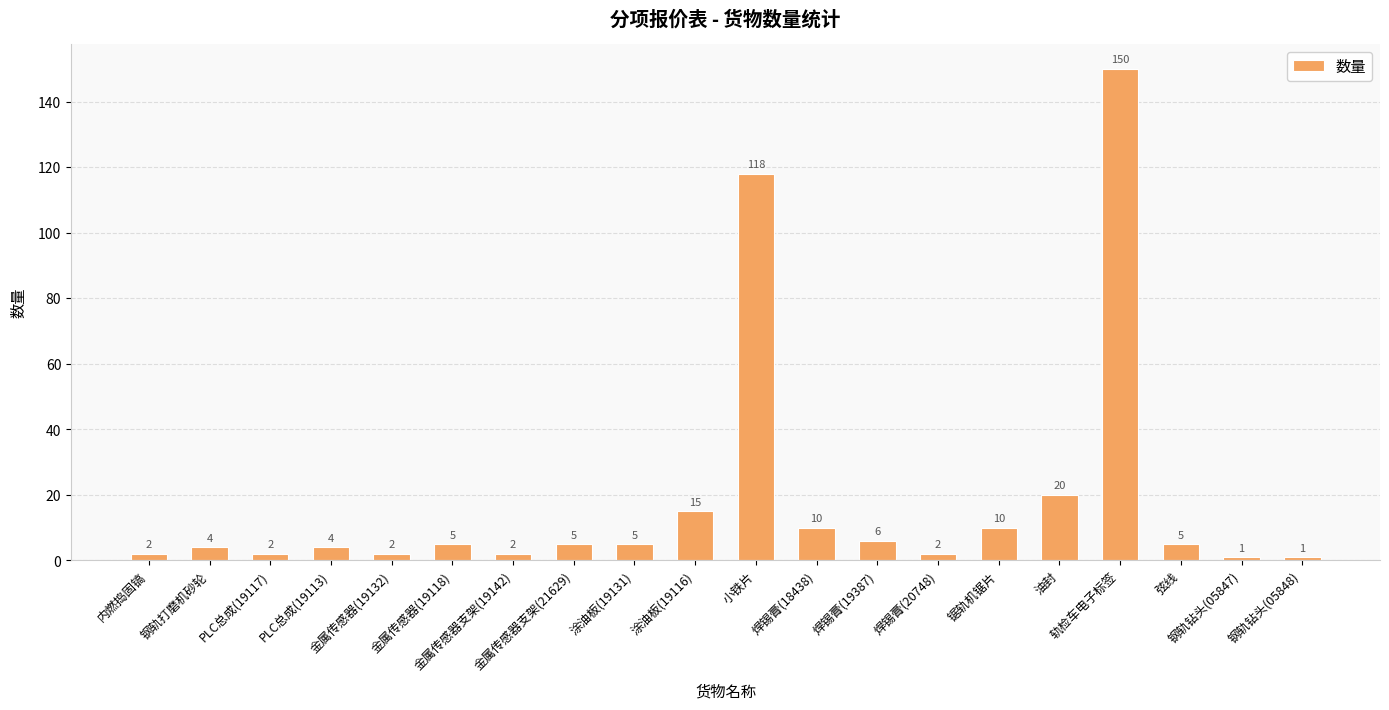

What is the sum of all values?

369